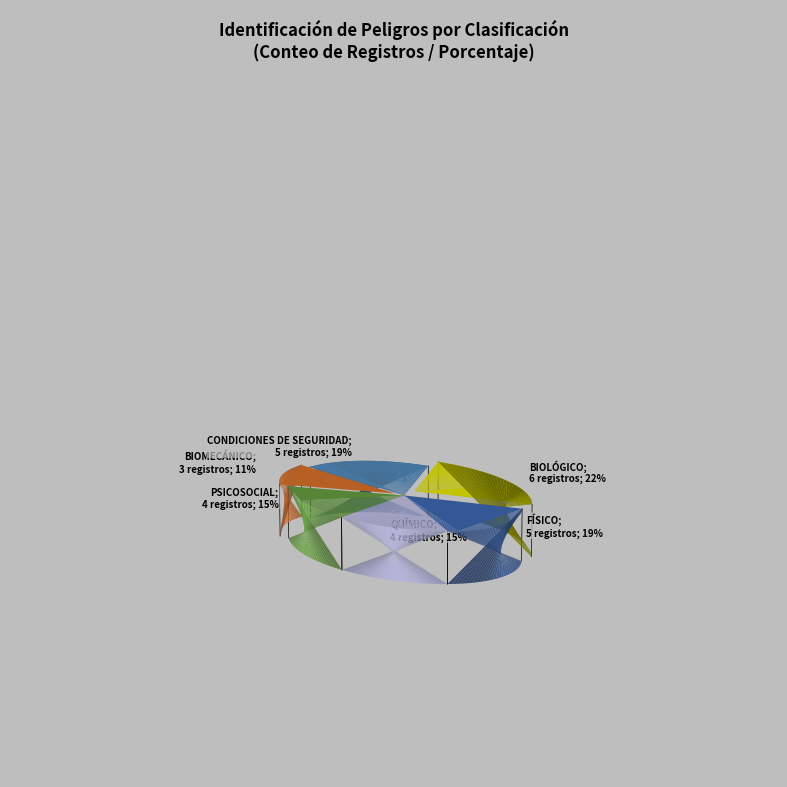

To the nearest percent, what is the combined percentage of PSICOSOCIAL and BIOLÓGICO?

37%